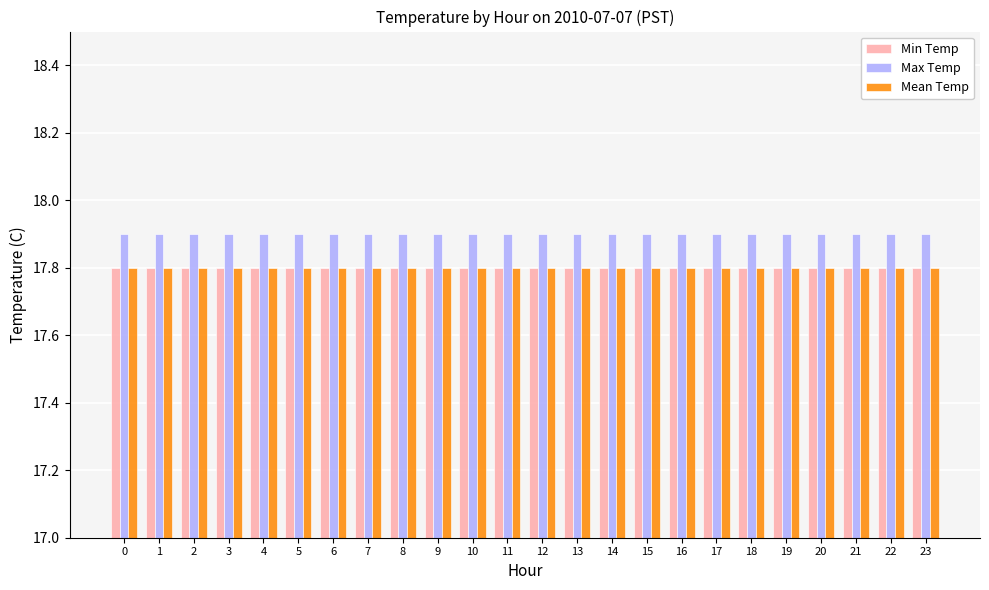

What is the sum of the Min Temp values at 2 and 10?

35.6